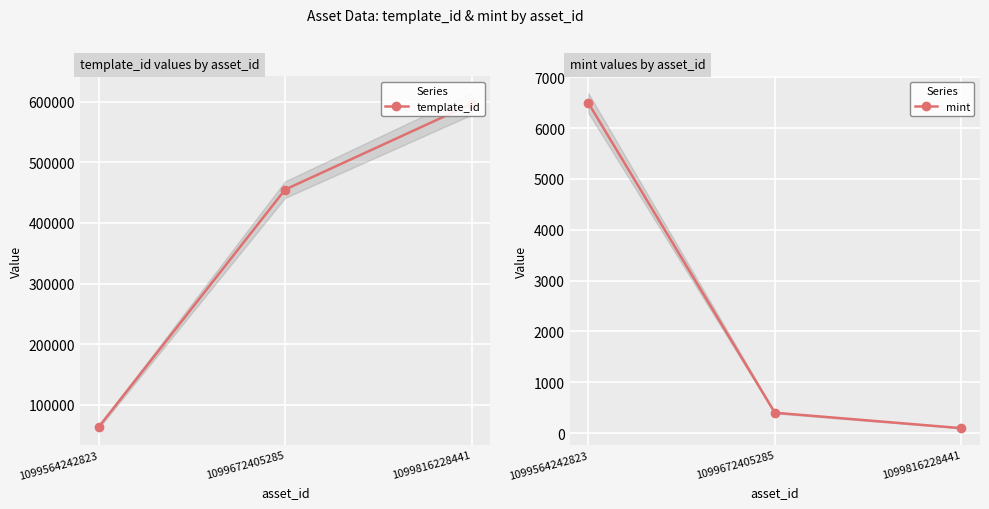

What is the difference between the template_id values at 1099816228441 and 1099672405285?

141386